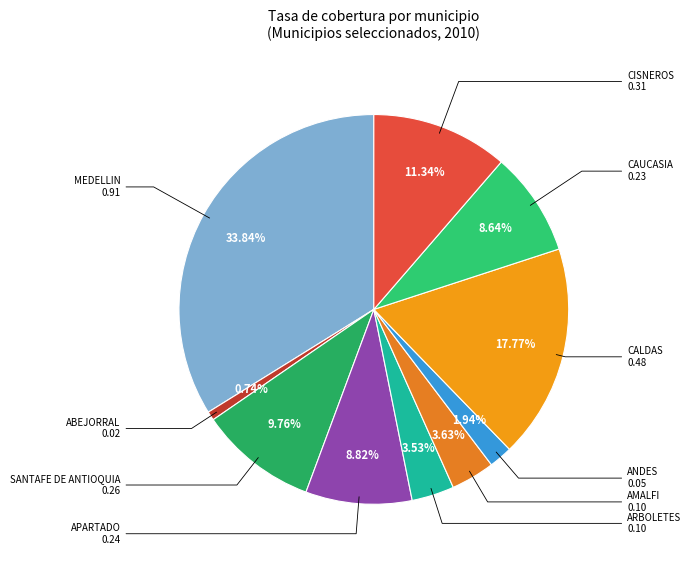

How many slices are in this pie chart?

10